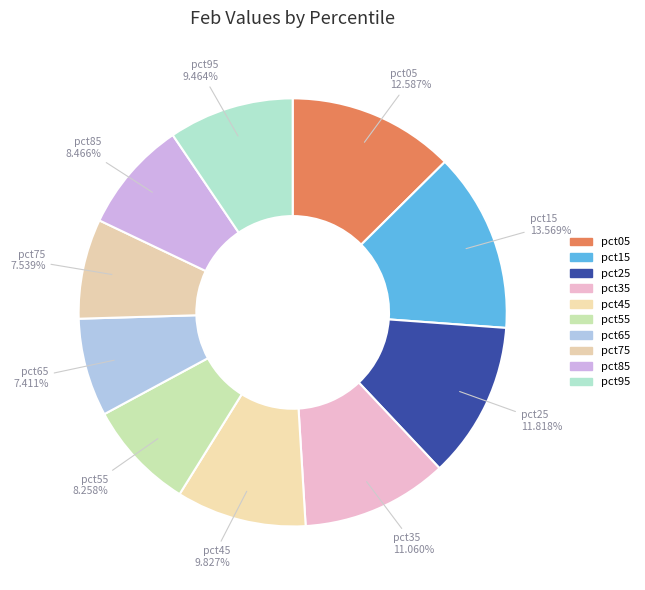

Does any single category account for the majority?

No